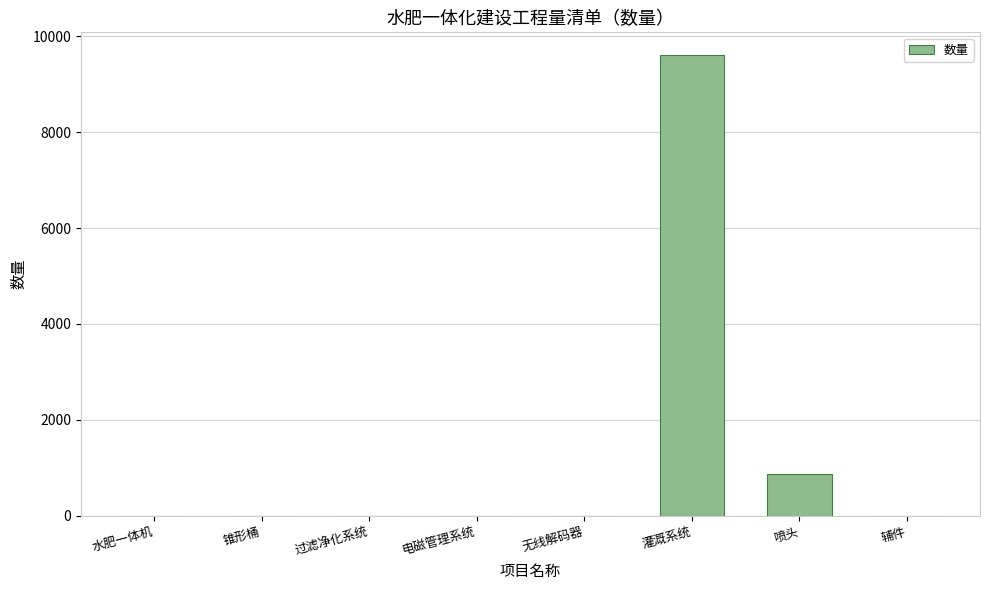

What value does the data have at 喷头?

870